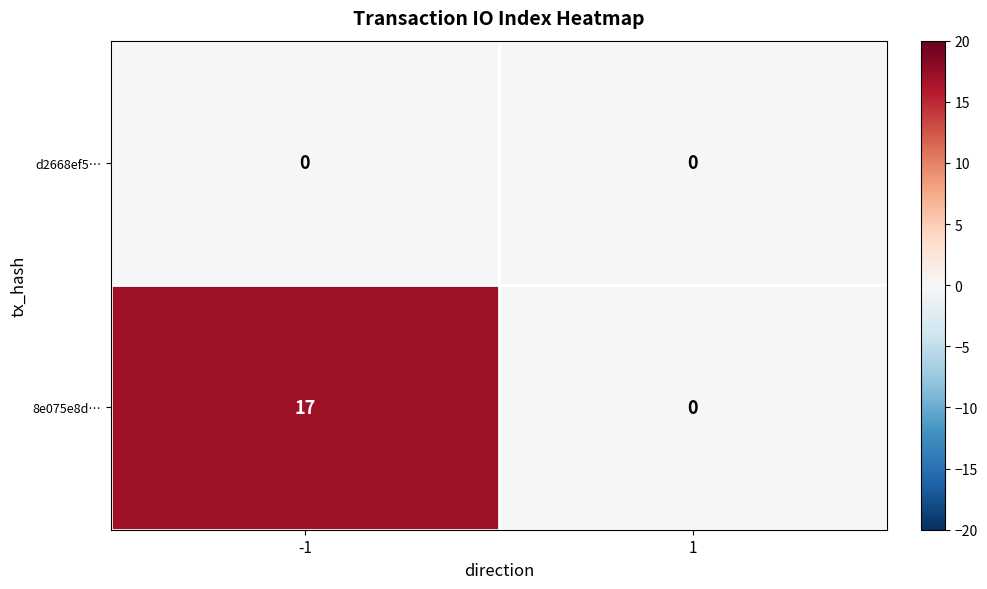

What is the difference between the maximum and minimum values in the 8e075e8d… series?

17